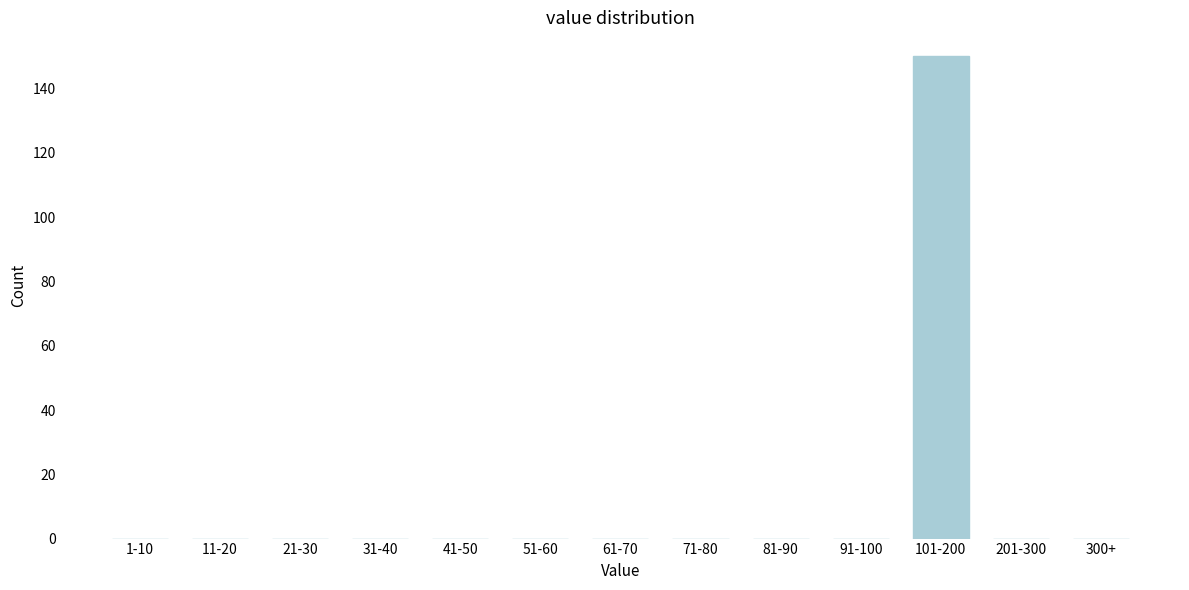

Reading left to right, list all the values displayed in this chart.

1-10=0	11-20=0	21-30=0	31-40=0	41-50=0	51-60=0	61-70=0	71-80=0	81-90=0	91-100=0	101-200=150	201-300=0	300+=0